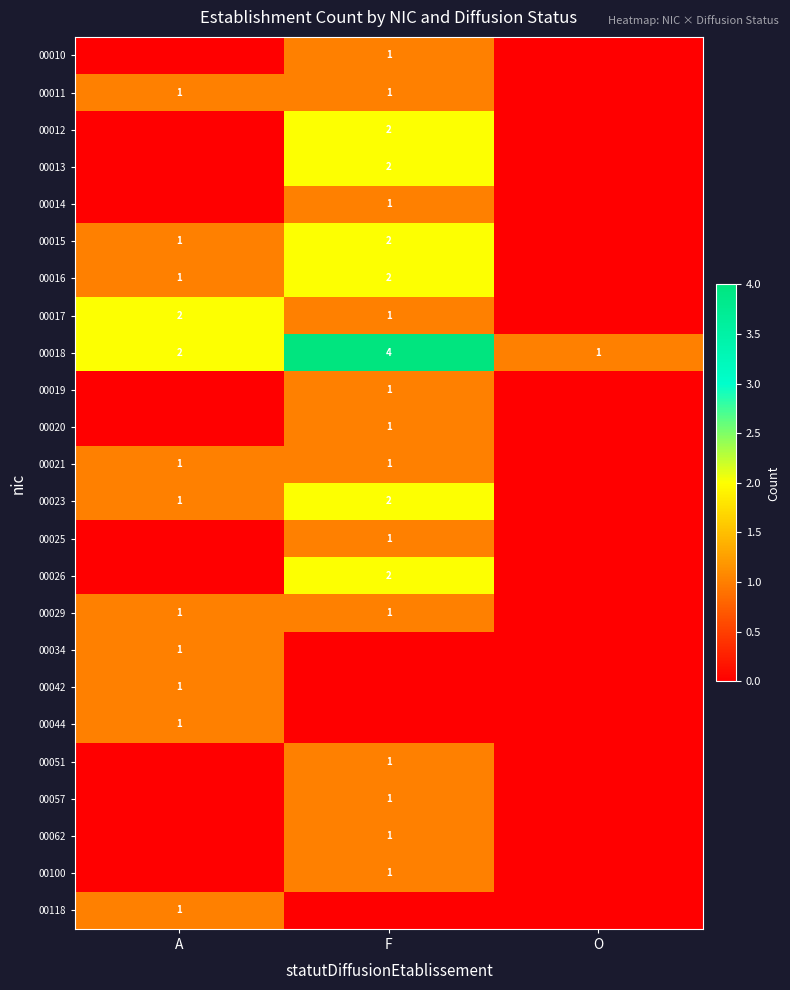

What is the maximum value shown in the chart?

4